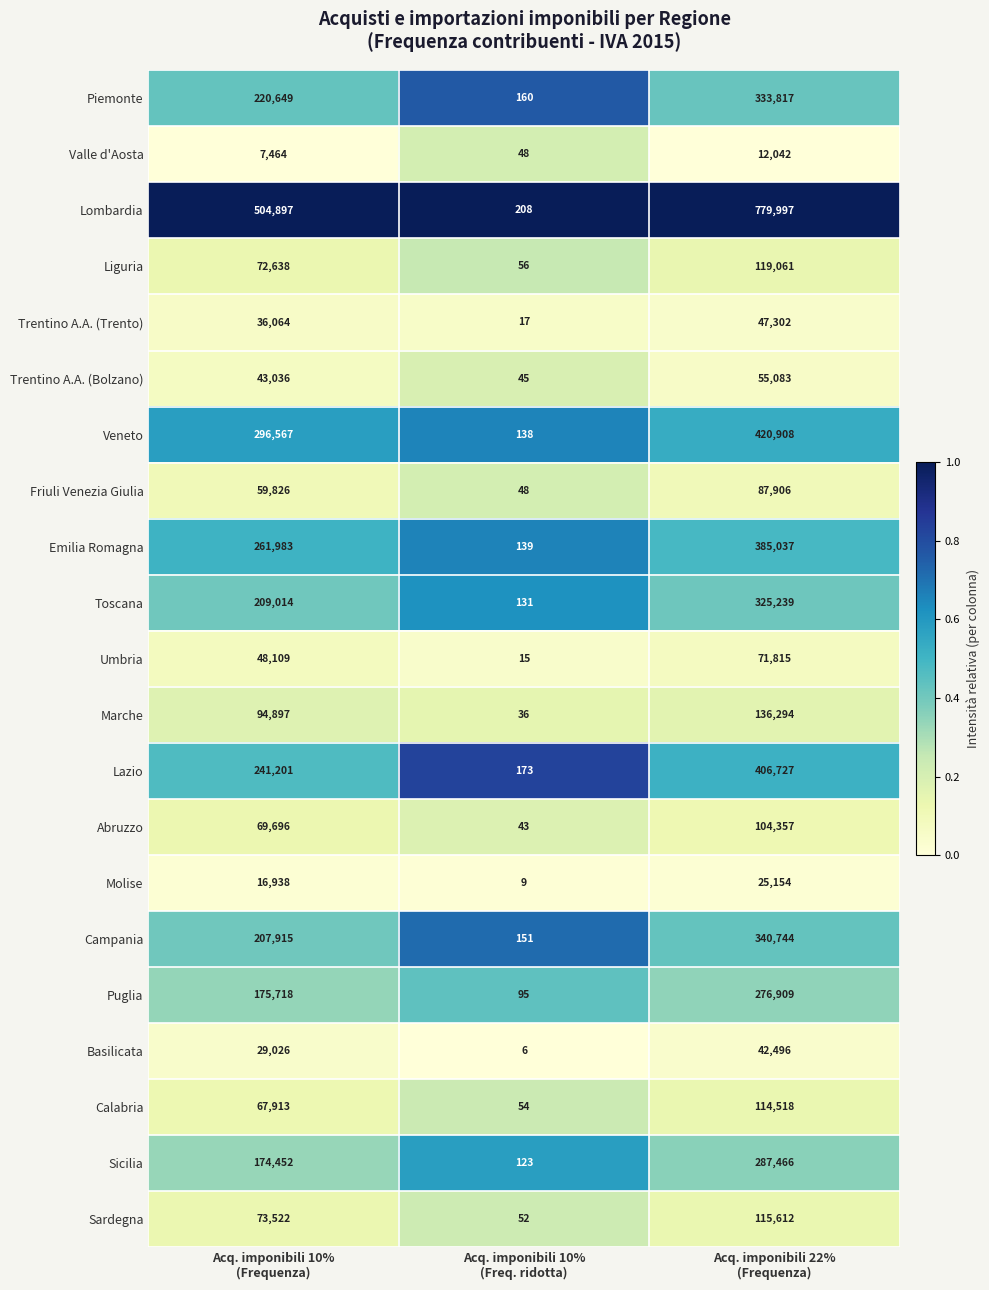

What is the smallest value displayed?

6